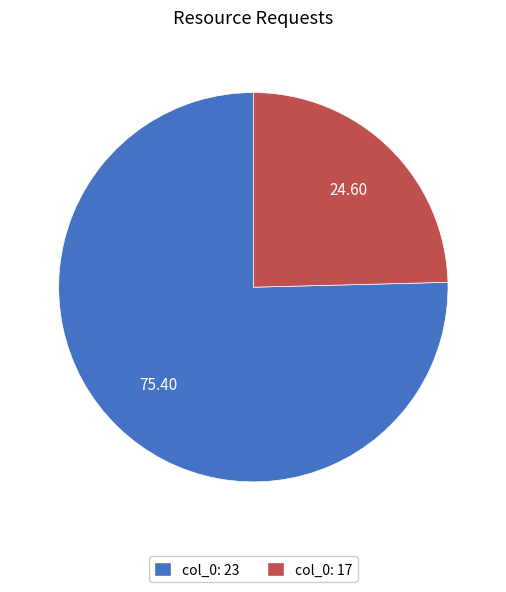

Does any single category account for the majority?

Yes